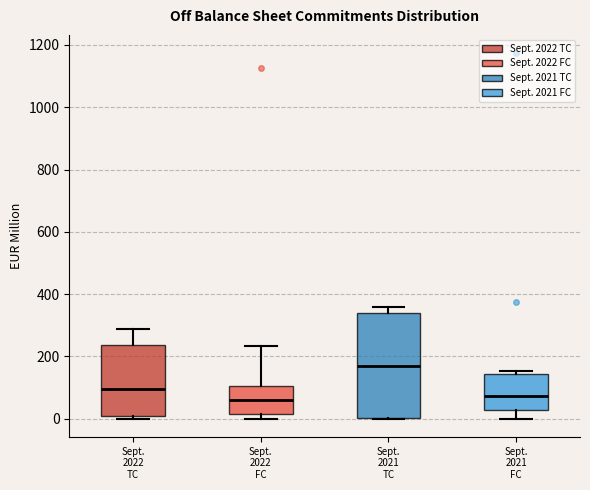

Which box has the highest median line?

Sept. 2021 TC